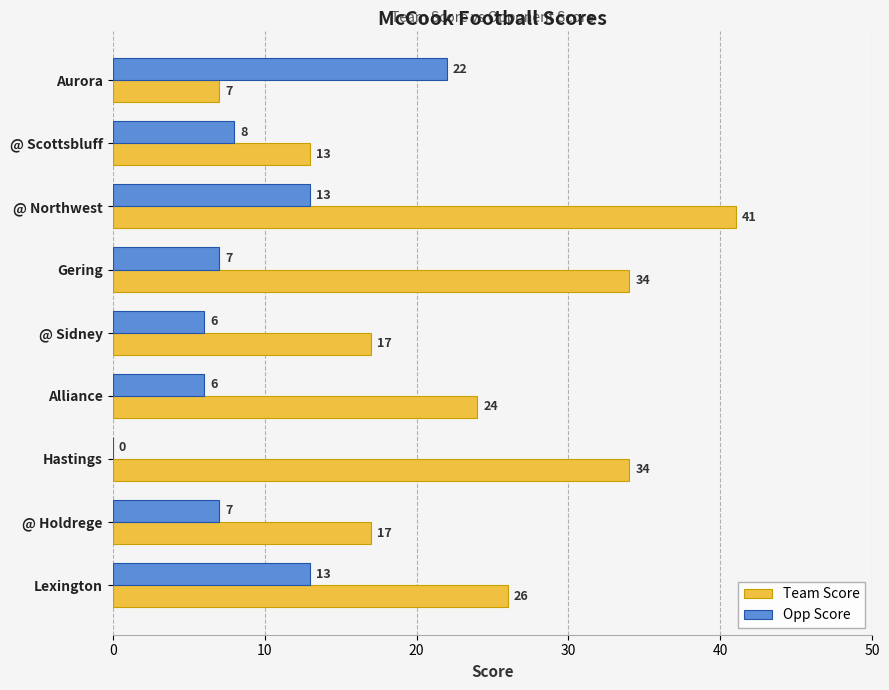

Which label corresponds to the largest value in the chart?

@ Northwest